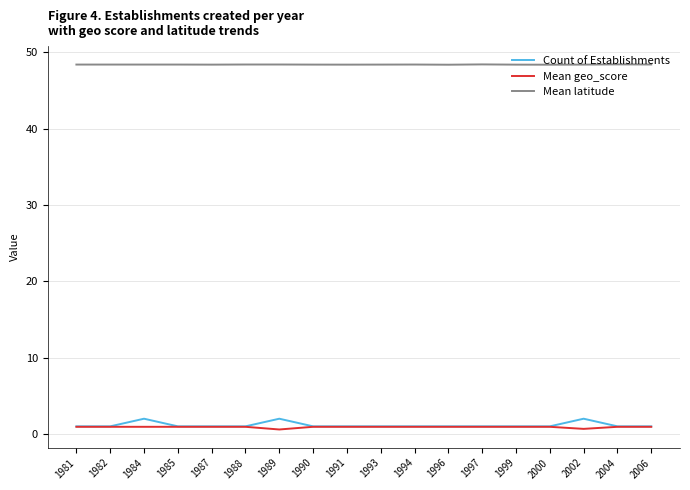

True or false: Mean latitude and Count of Establishments cross at least once.

False